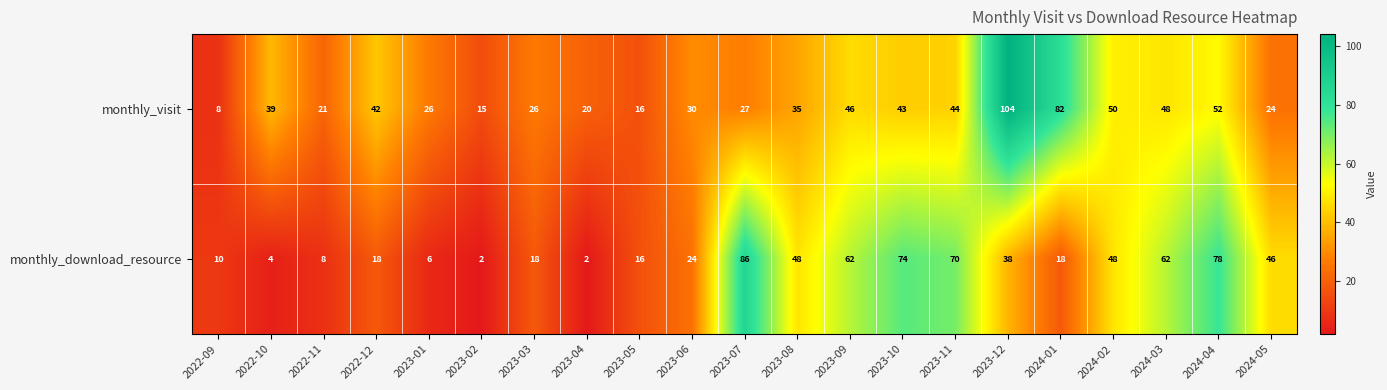

Rank the series at 2024-04 from highest to lowest value.

monthly_download_resource, monthly_visit